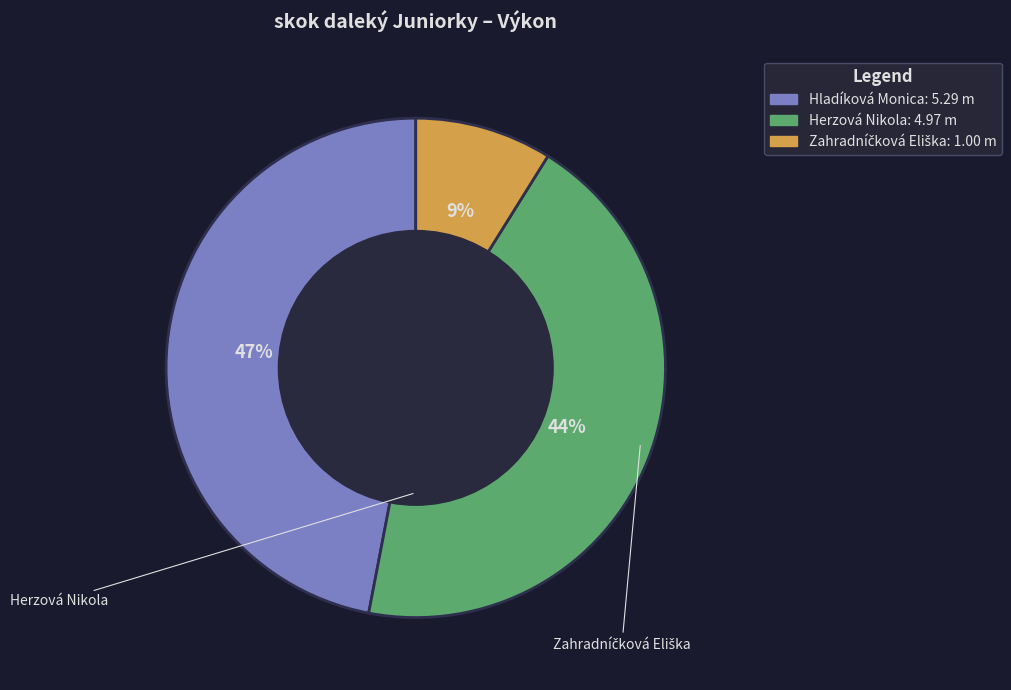

To the nearest percent, what is the average slice percentage?

33%